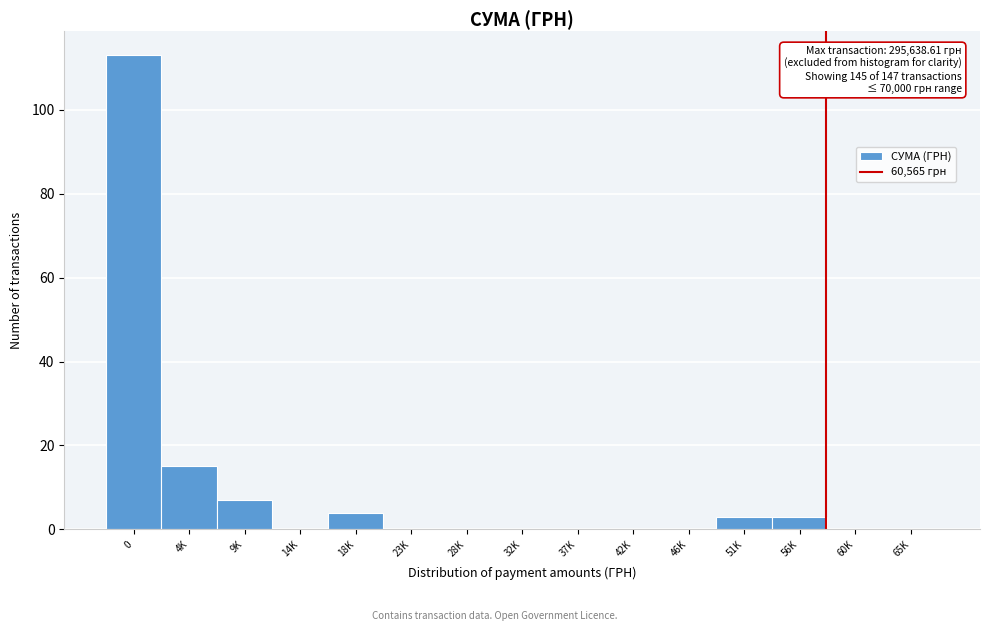

Reading left to right, transcribe all the data shown in this chart.

0=113	4K=15	9K=7	14K=0	18K=4	23K=0	28K=0	32K=0	37K=0	42K=0	46K=0	51K=3	56K=3	60K=0	65K=0